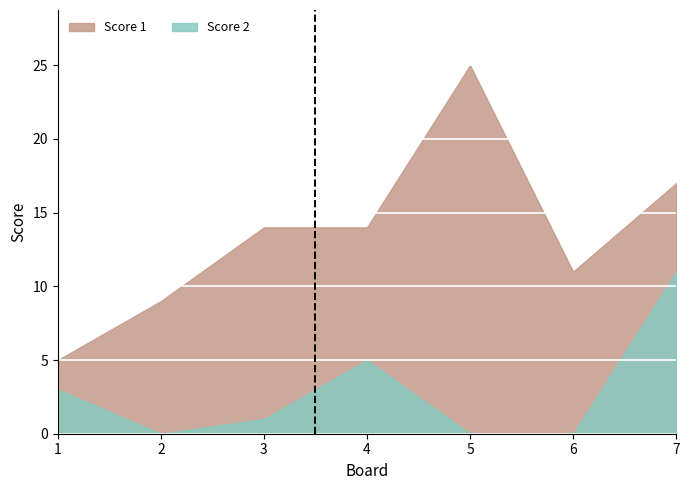

Where does the Score 1 series first go above 14?

5